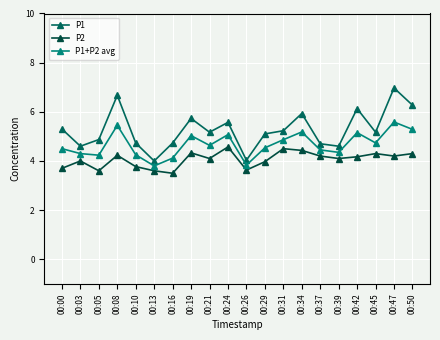

What is the total value across all series at 00:29?

13.6